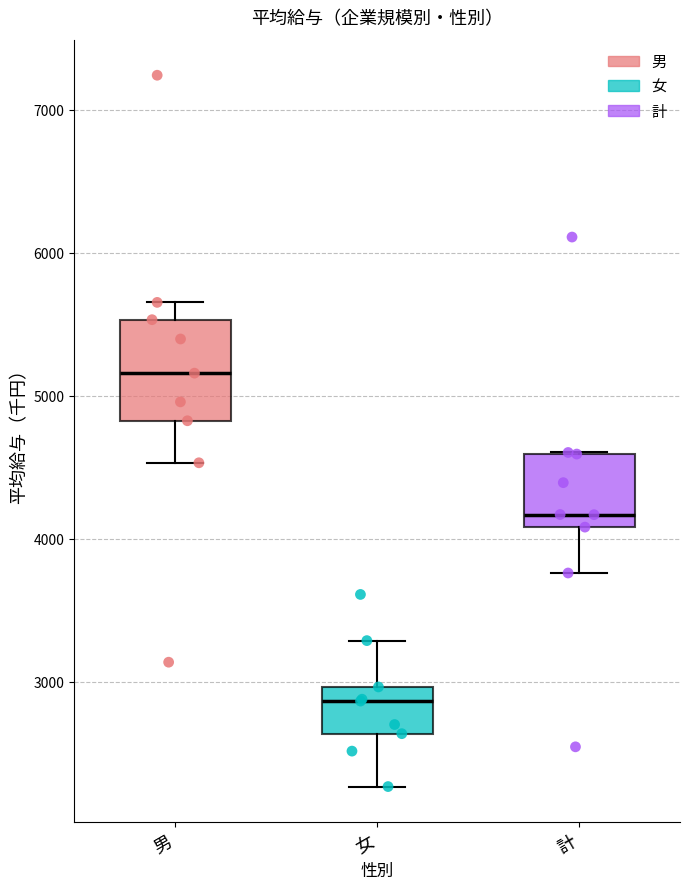

Where is the upper edge of the box for 女 on the y-axis? The values are not printed on the chart, so give them approximately, as read against the axis.

3000